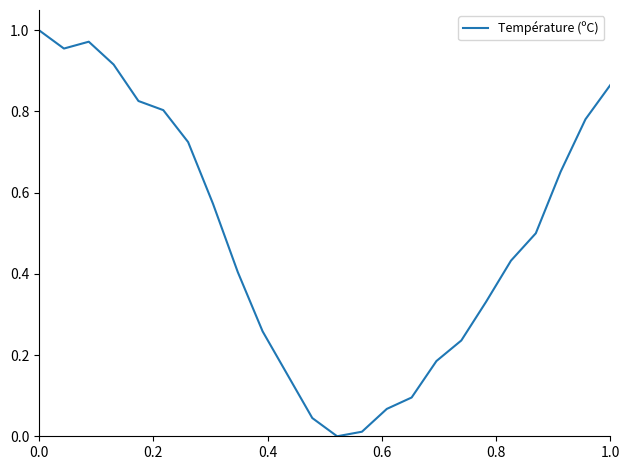

The chart shows a value of 1.1 at 1.0. True or false?

False